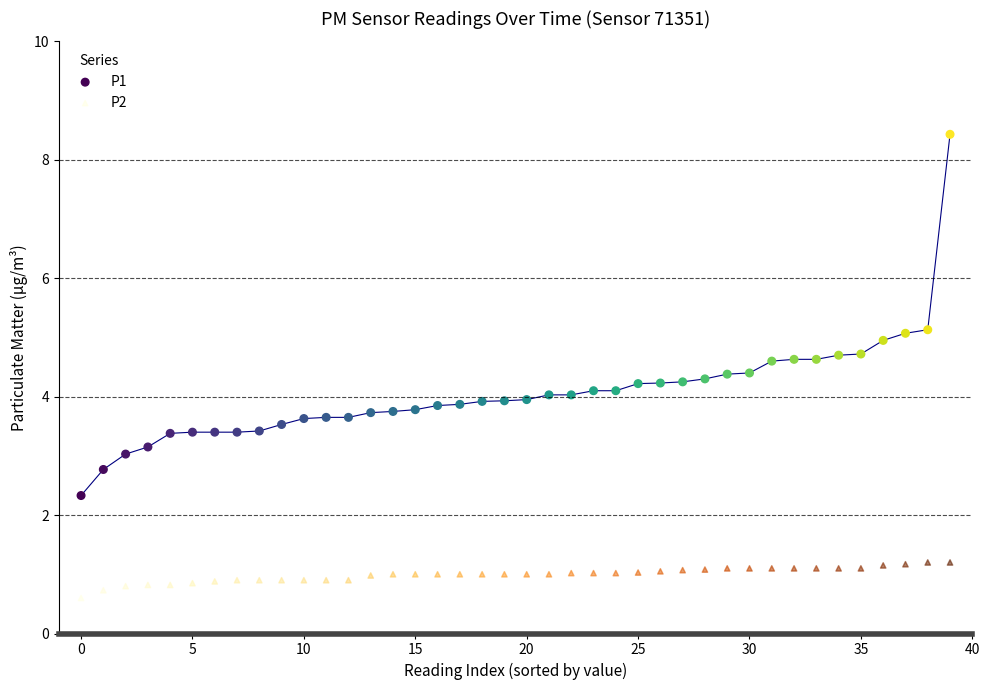

Across all data points, what is the range of Y values (max minus min)?

7.8